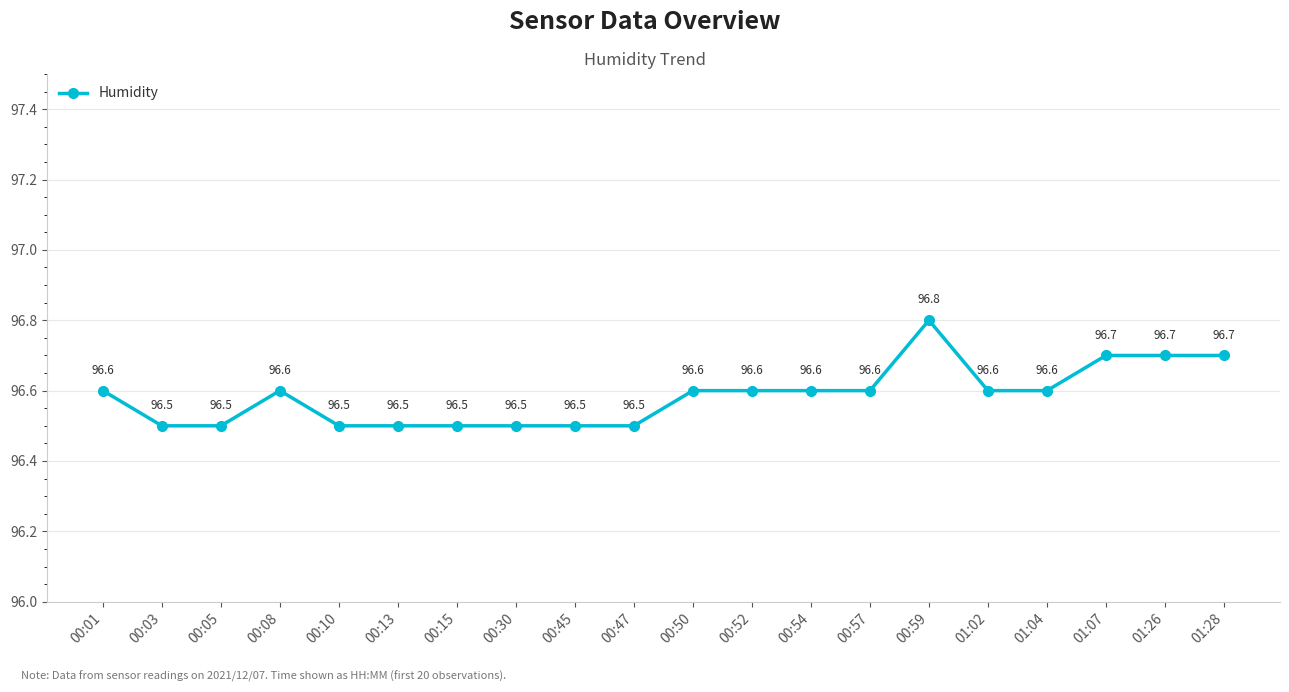

True or false: the data shows 96.6 at 00:57.

True